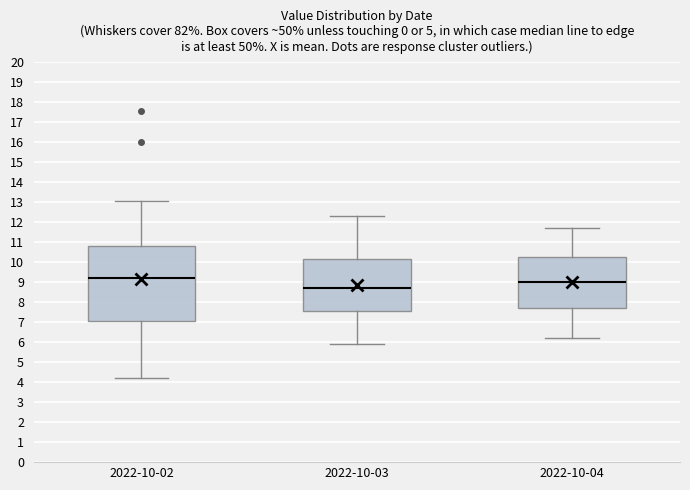

Reading left to right, transcribe this box plot: for each box, give where its median line is, the range the box spans, and where its two whiskers end, as read against the y-axis. The values are not printed on the chart, so give them approximately, as read against the axis.

2022-10-02: median 9.2, box 7.0 to 10.8, whiskers 4.2 to 13.1
2022-10-03: median 8.7, box 7.6 to 10.1, whiskers 5.9 to 12.3
2022-10-04: median 9.0, box 7.7 to 10.3, whiskers 6.2 to 11.7